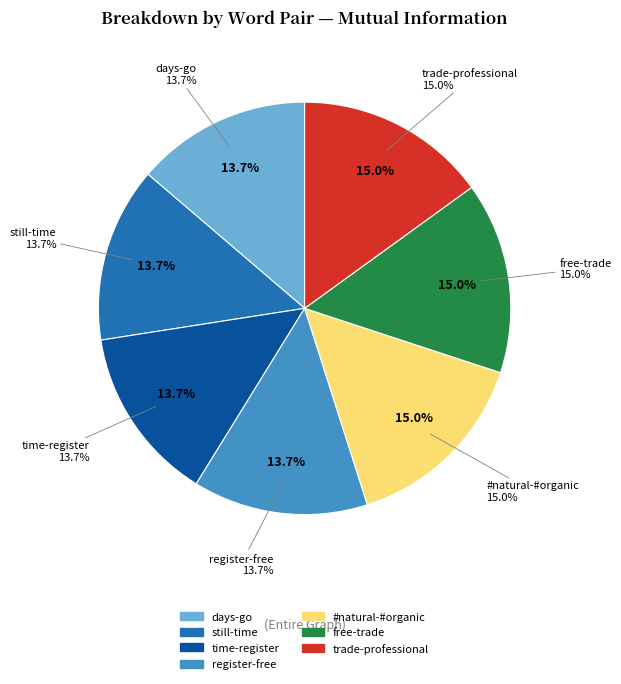

What percentage is NOT represented by days-go?

86.3%